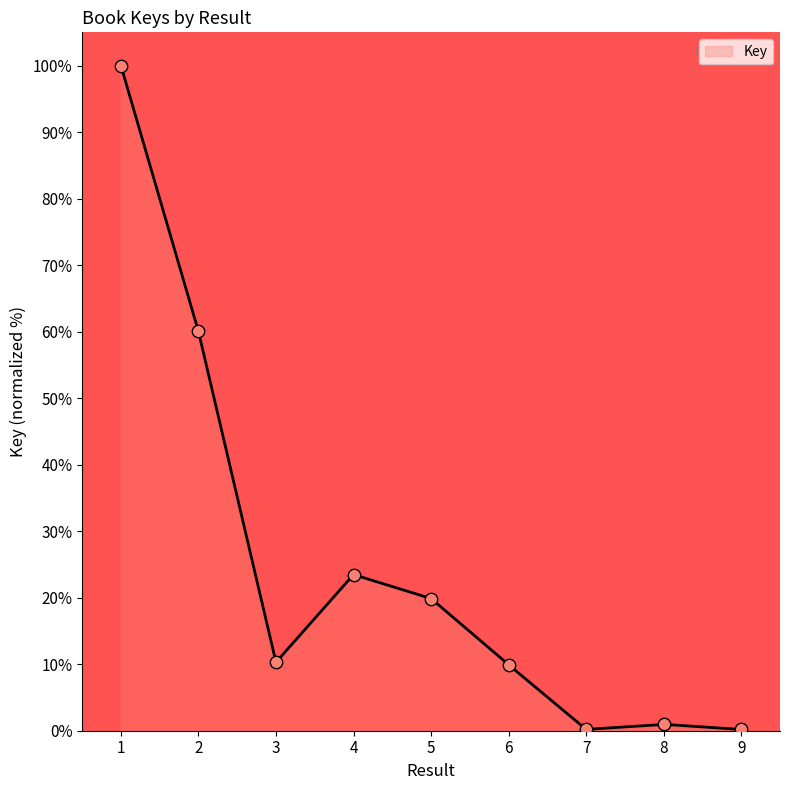

Approximately how many times larger is the value at 2 compared to 5?

3.0